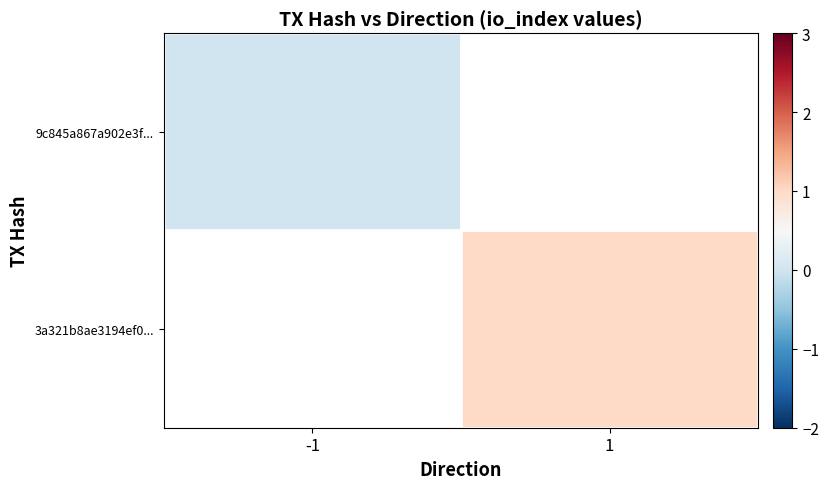

Between -1 and 1, which is larger?

1